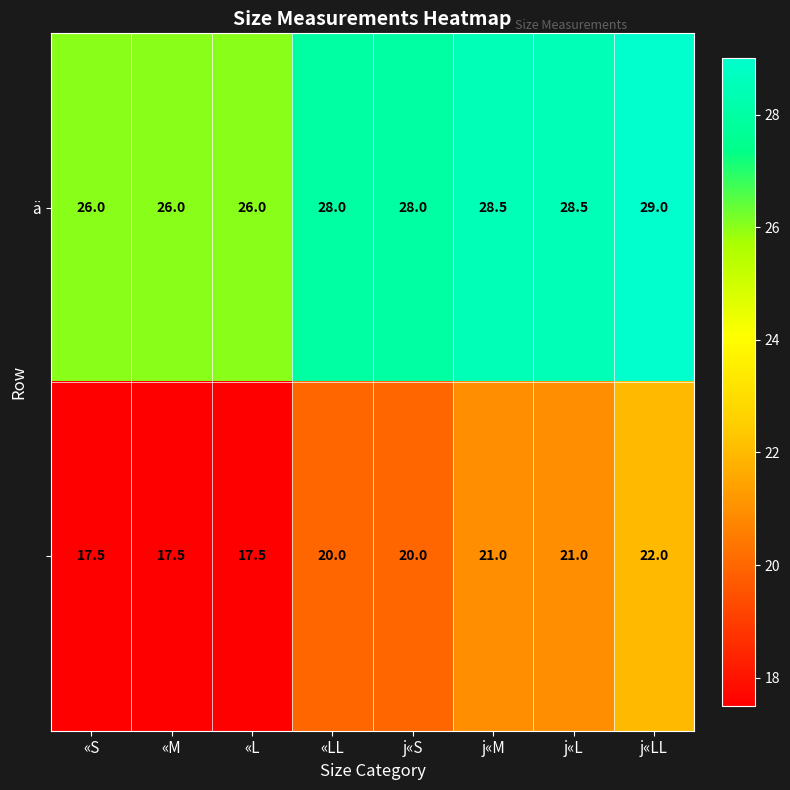

Which category has the highest value across all series?

j«LL